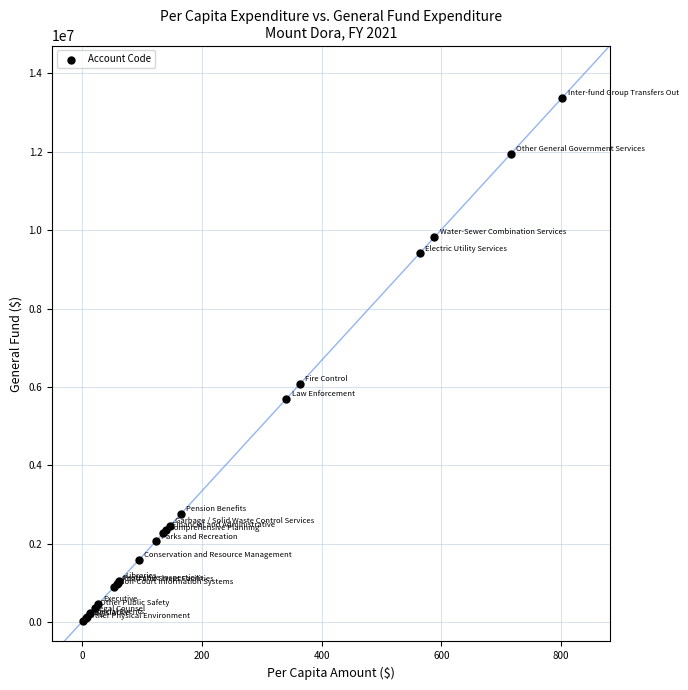

What Y value in the scatter plot is closest to 6701682?

6068231